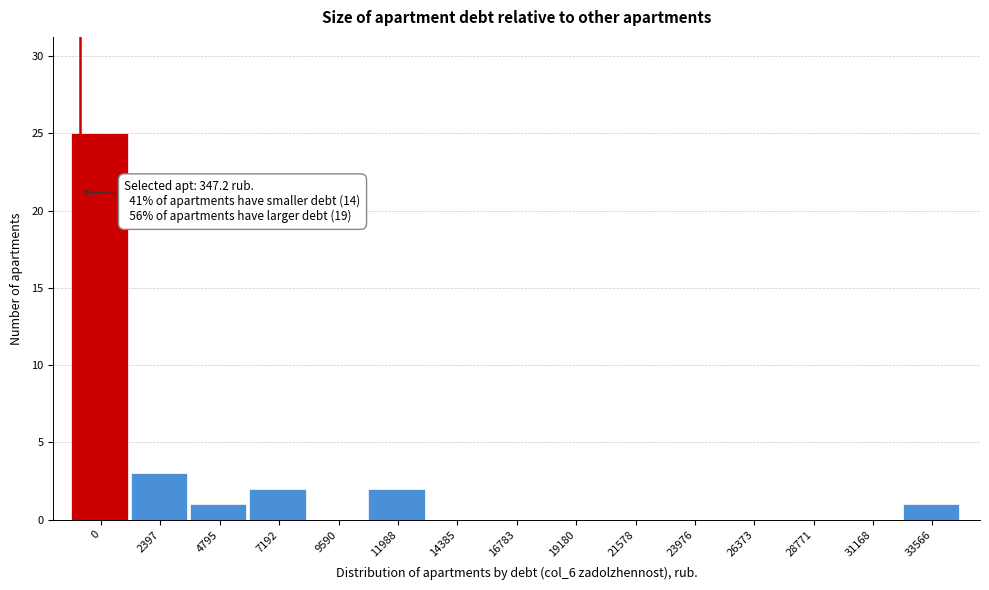

Reading right to left, what are all the values shown in this chart?

33566=1	31168=0	28771=0	26373=0	23976=0	21578=0	19180=0	16783=0	14385=0	11988=2	9590=0	7192=2	4795=1	2397=3	0=25